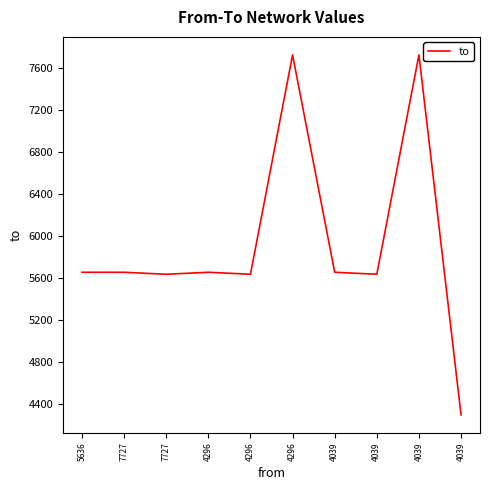

Reading left to right, transcribe all the data shown in this chart.

5636=5655	7727=5655	7727=5636	4296=5655	4296=5636	4296=7727	4039=5655	4039=5636	4039=7727	4039=4296